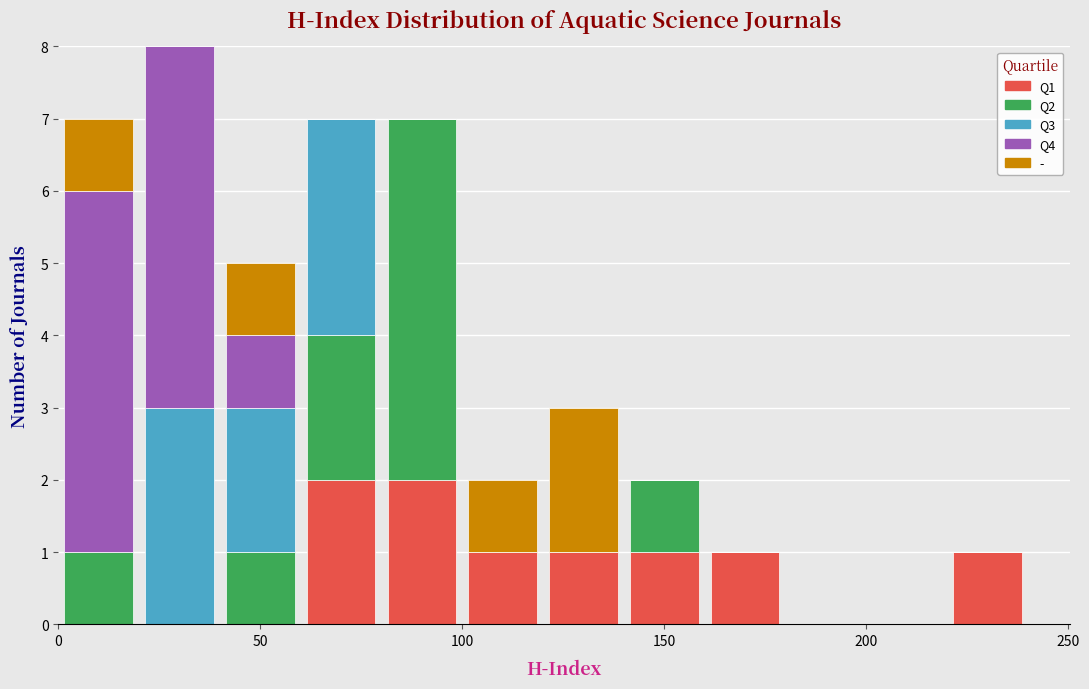

Reading left to right, list every stacked bar in this chart as the range it spans on the x-axis followed by its total height. The values are not printed on the chart, so give them approximately, as read against the axis.

0 to 20: 7
20 to 40: 8
40 to 60: 5
60 to 80: 7
80 to 100: 7
100 to 120: 2
120 to 140: 3
140 to 160: 2
160 to 180: 1
180 to 200: 0
200 to 220: 0
220 to 240: 1